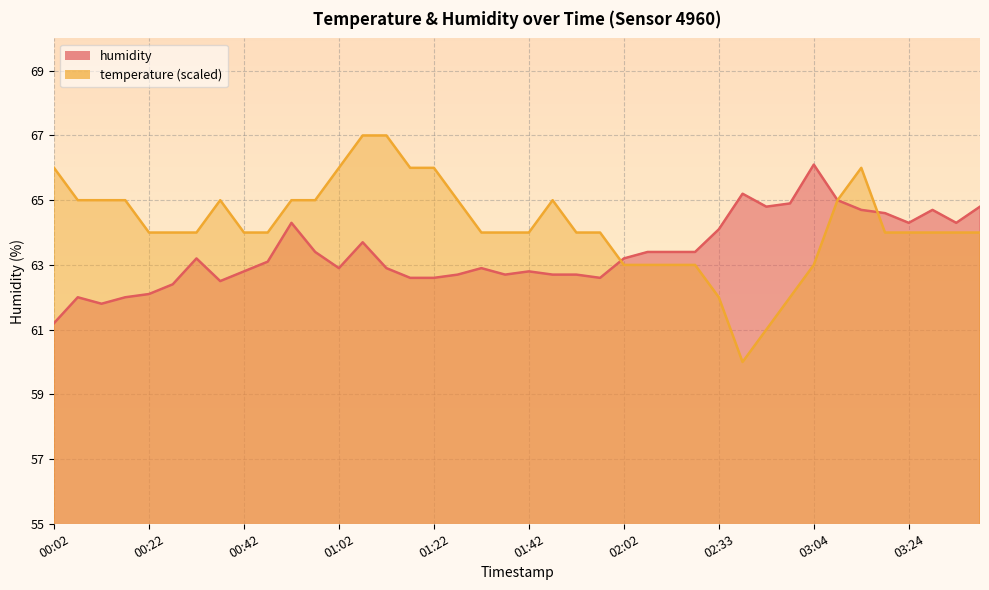

What is the value of the temperature point at the 28th from the left?

63.0